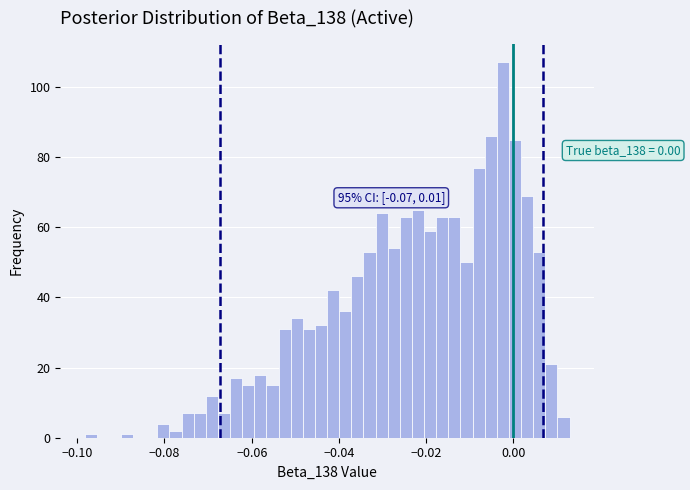

Read against the x-axis, roughly where is the centre of the tallest bar?

-0.002